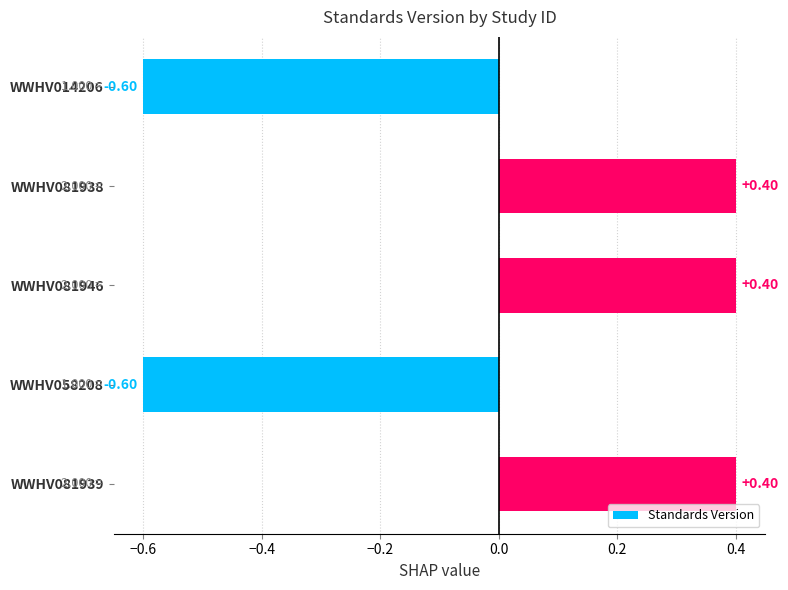

How many values are below 0?

2